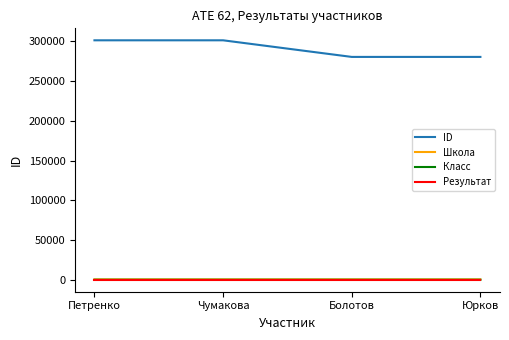

What is the difference between the maximum and second lowest values in the ID series?

20911